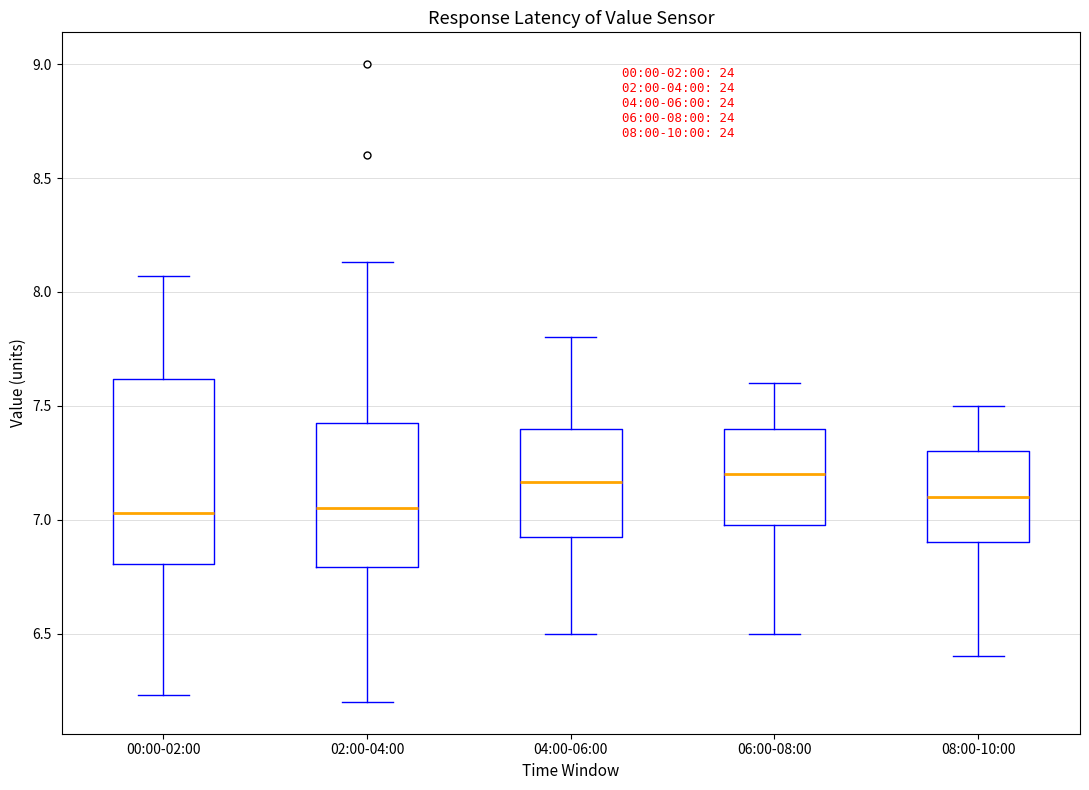

Which box is the tallest, from its lower edge to its upper edge?

00:00-02:00